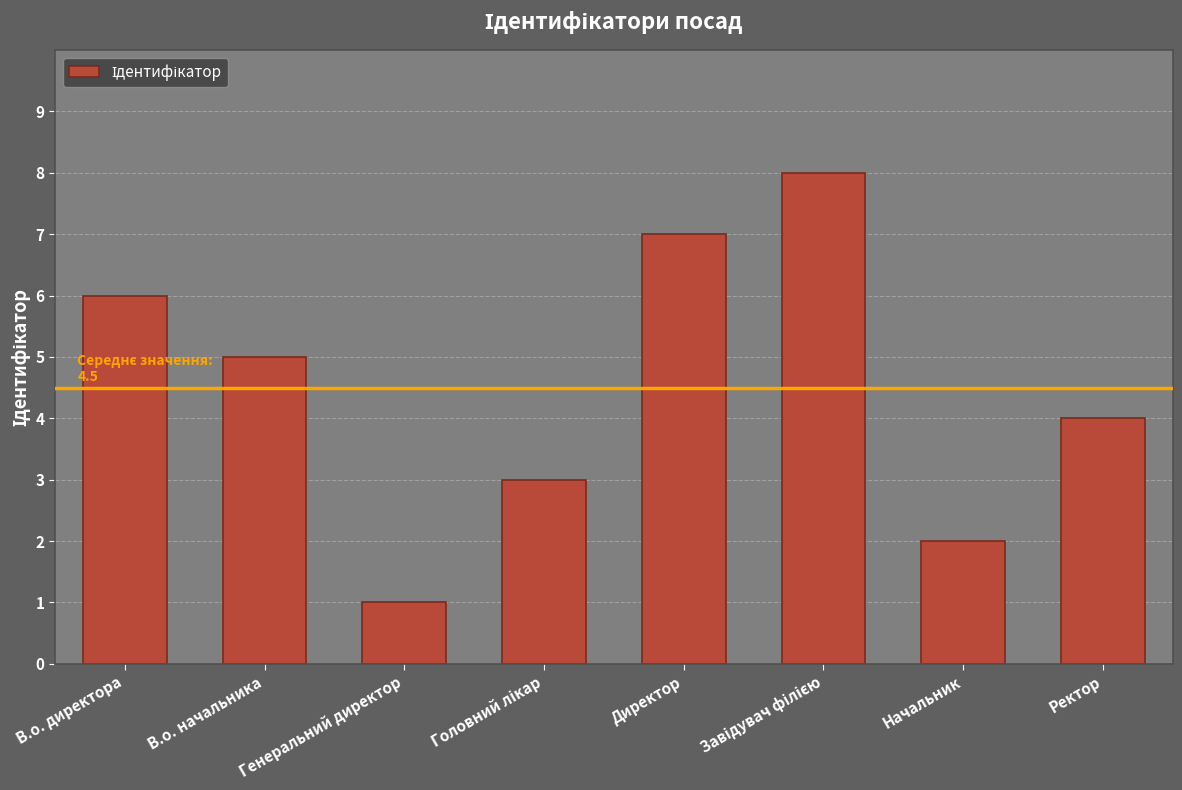

How many bars are there in total?

8